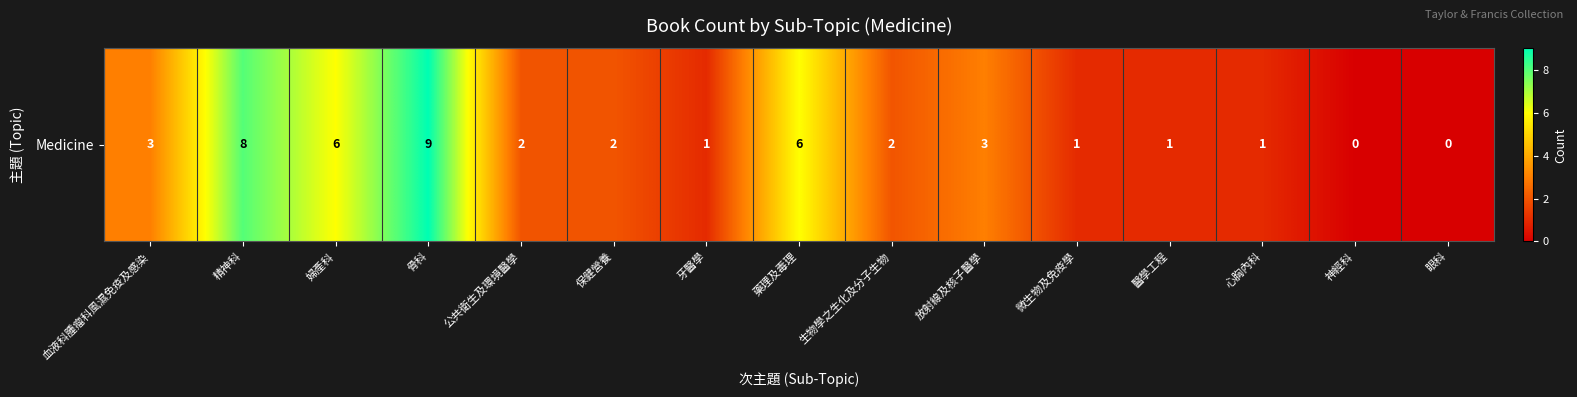

What is the difference between the second highest and minimum values?

8